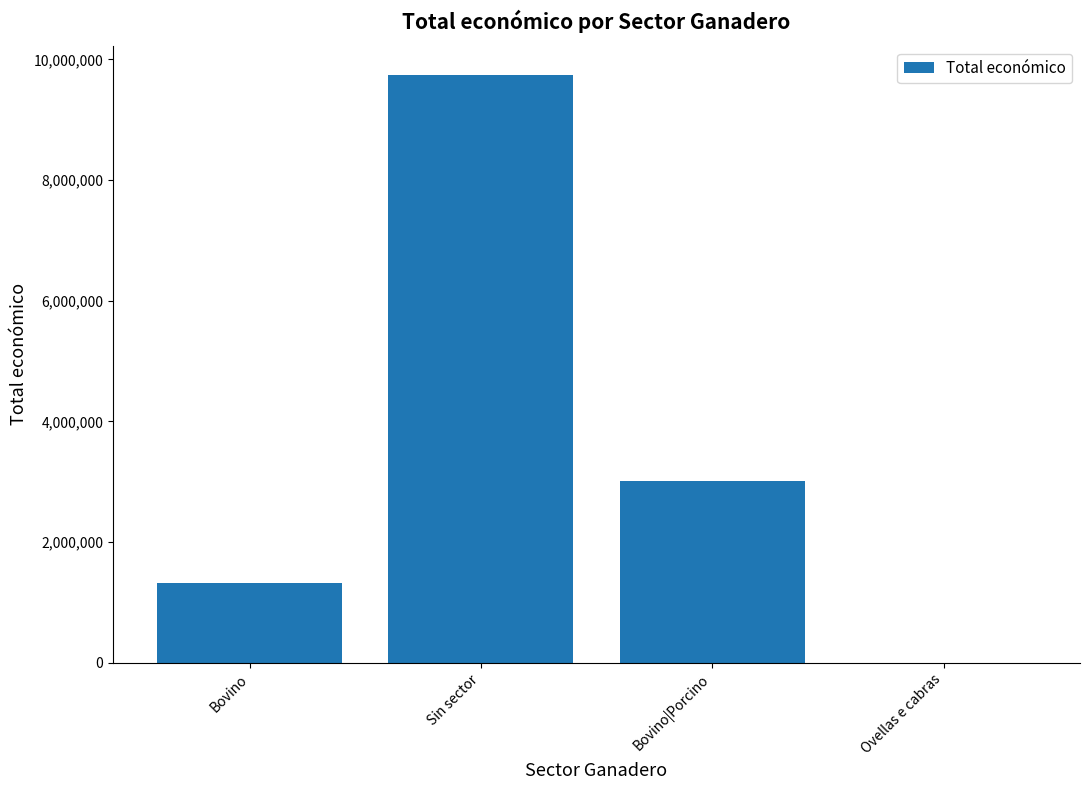

What is the sum of the values at Bovino and Bovino|Porcino?

4336911